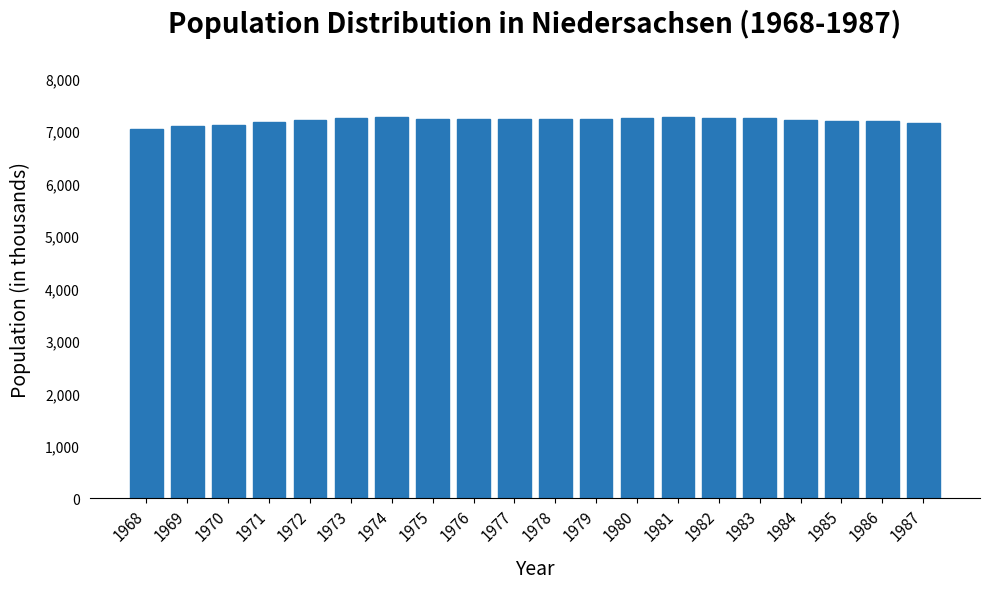

What is the minimum value shown in the chart?

7038.5